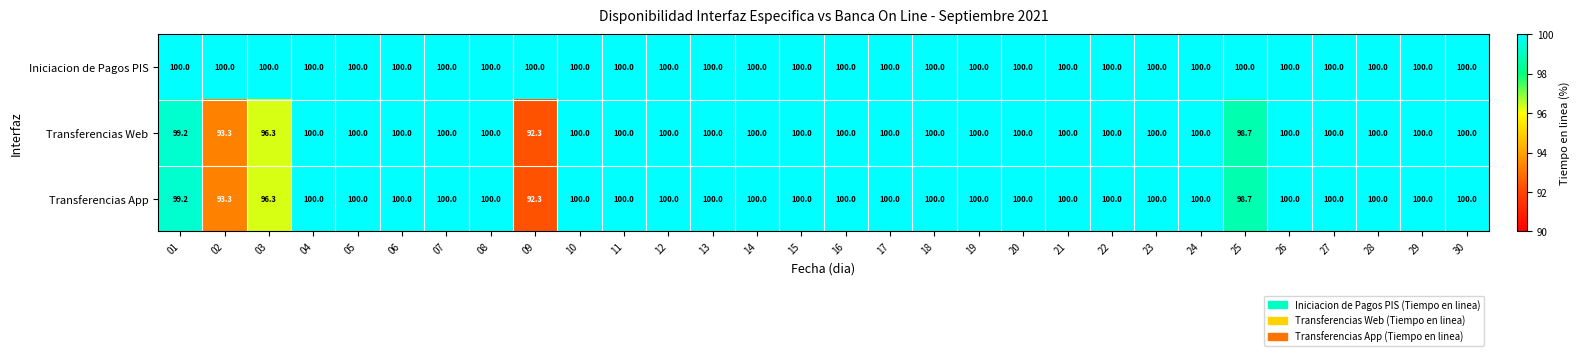

What is the average value of the Transferencias Web series?

99.3